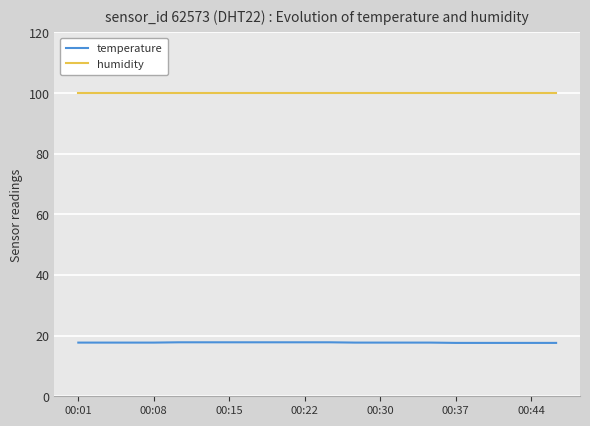

What is the minimum value shown in the chart?

17.6